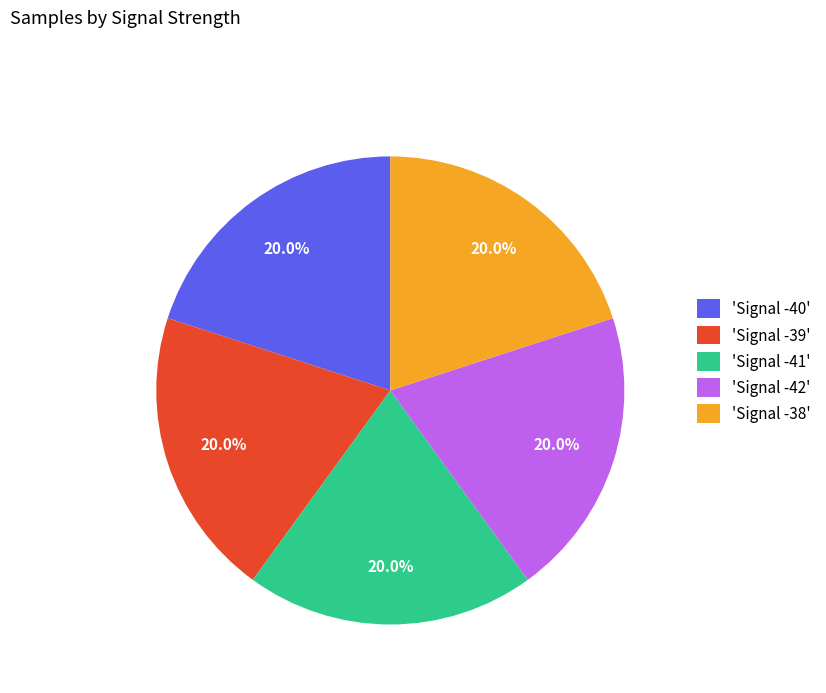

What percentage is NOT represented by 'Signal -42'?

80.0%